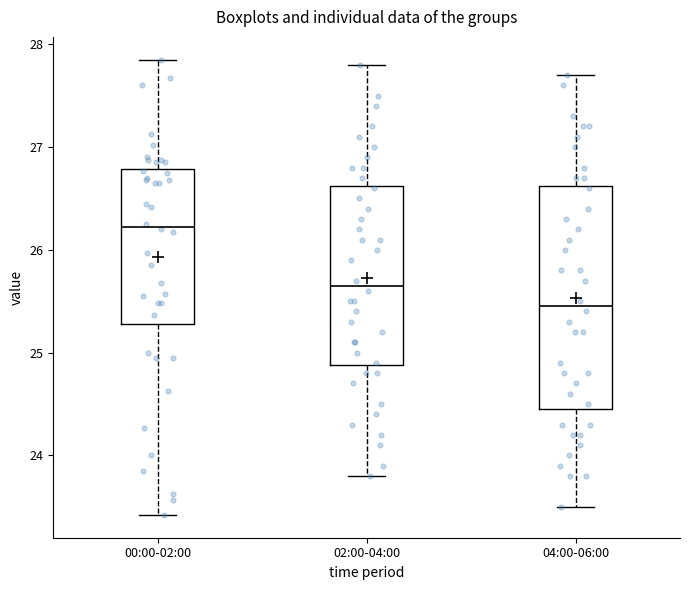

Which box has the highest median line?

00:00-02:00